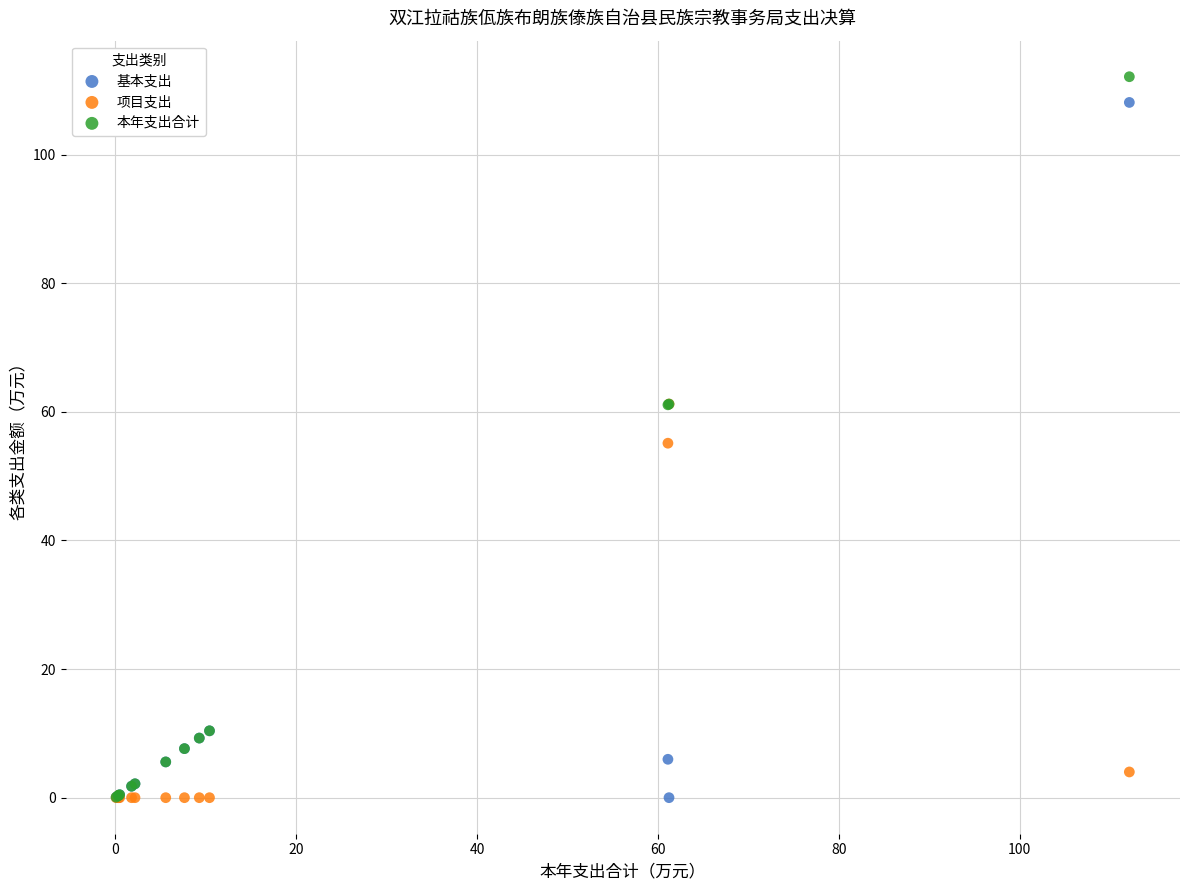

What are all the series names shown in the legend?

基本支出, 项目支出, 本年支出合计